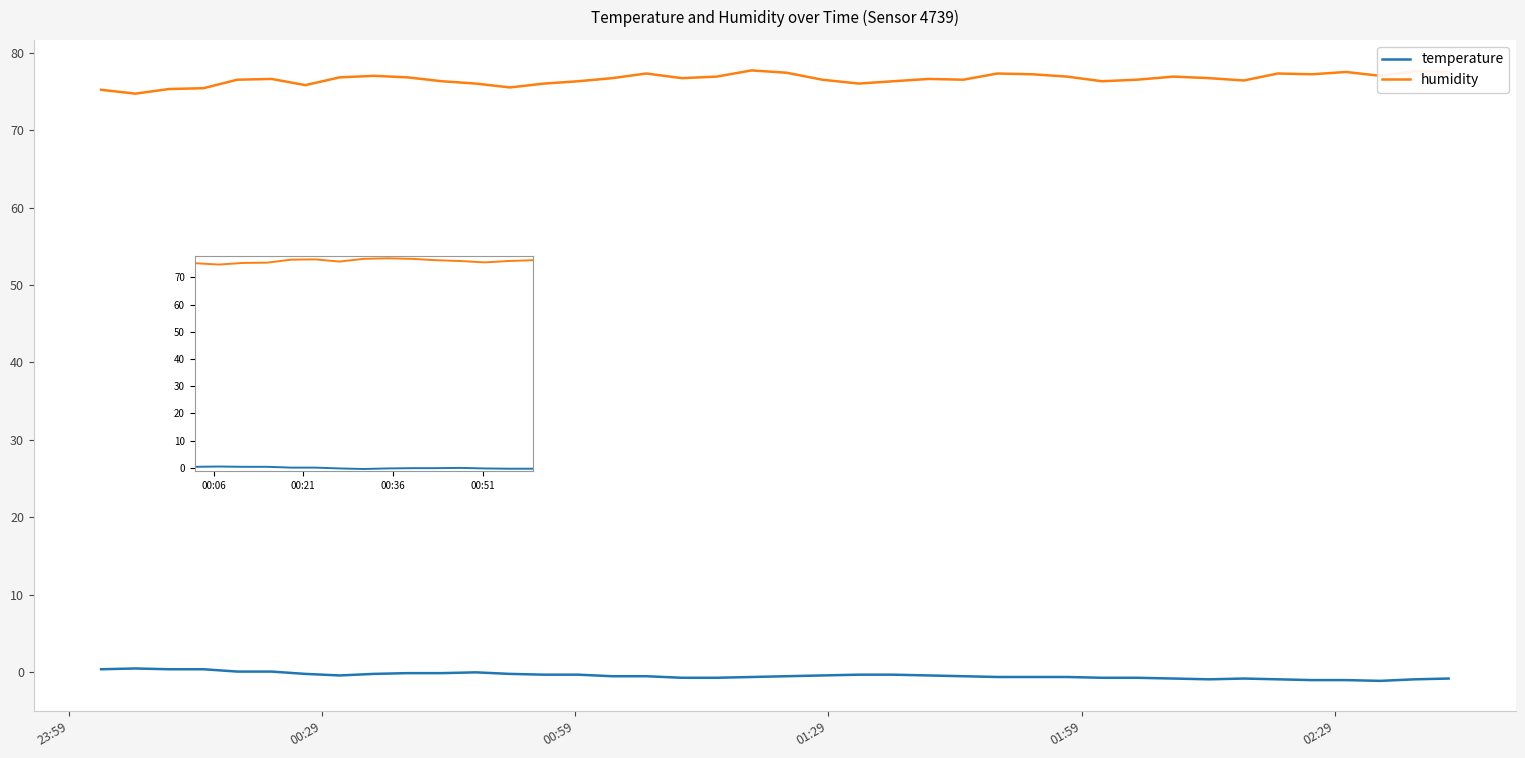

What are all the series names shown in the legend?

temperature, humidity